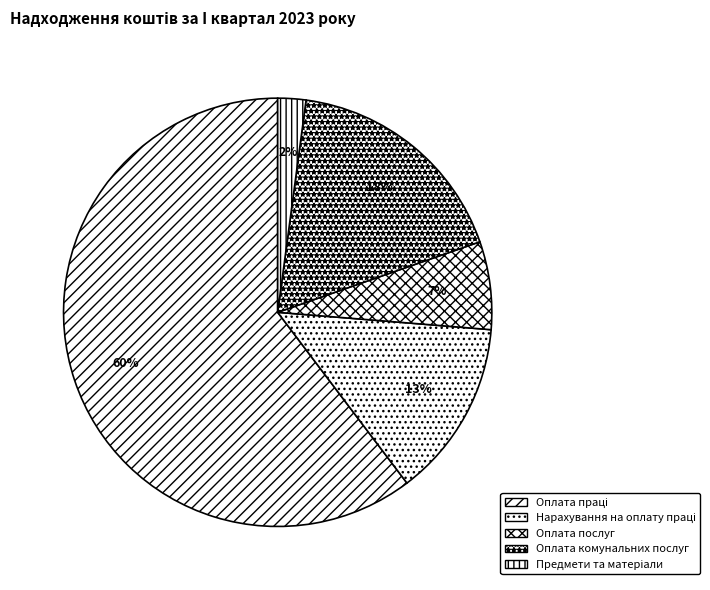

How many segments does this pie chart have?

5